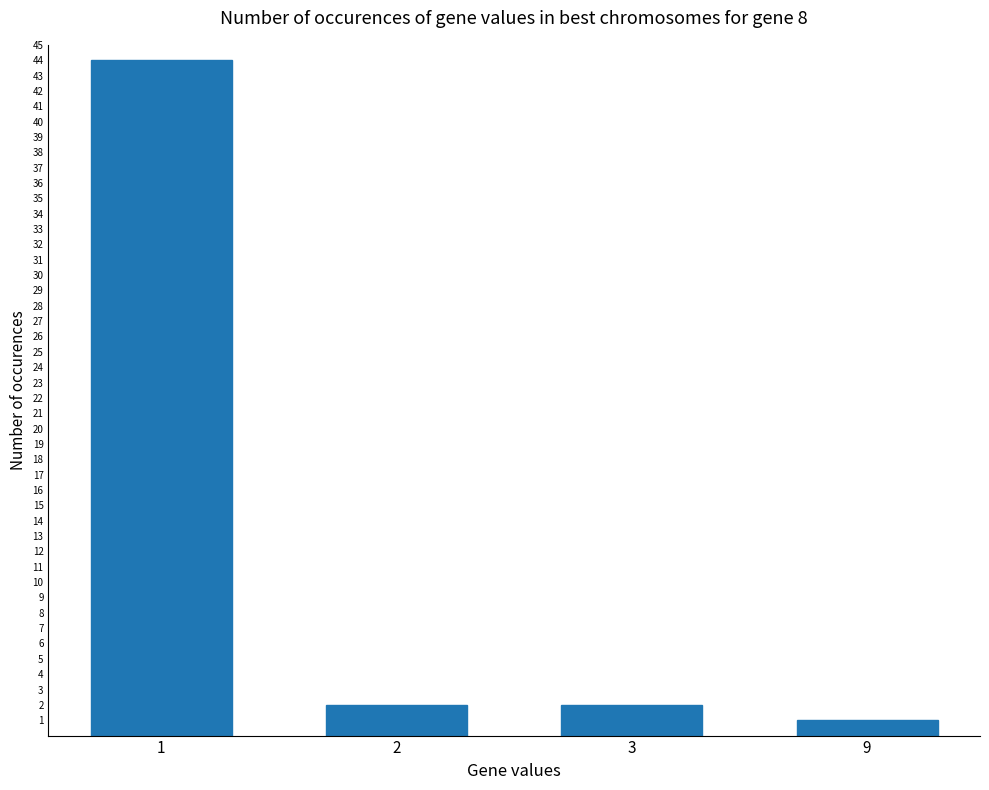

What is the value of the 4th bar from the left?

1